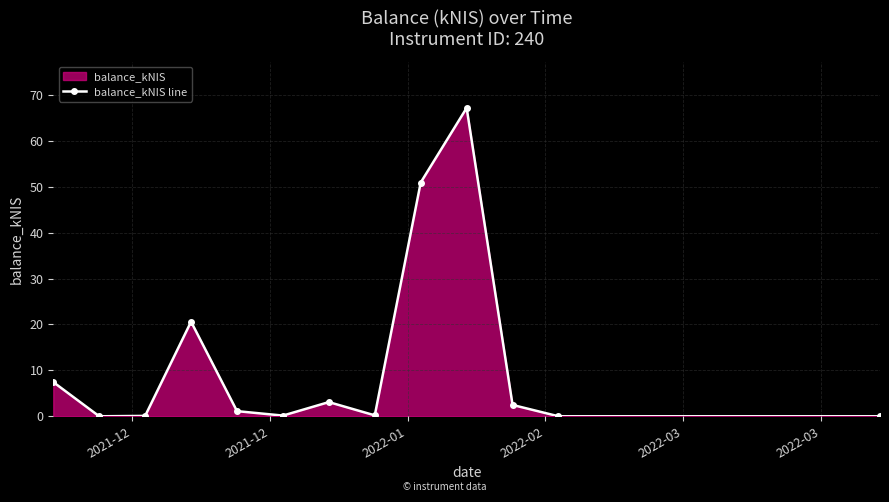

How many series are shown in this chart?

1